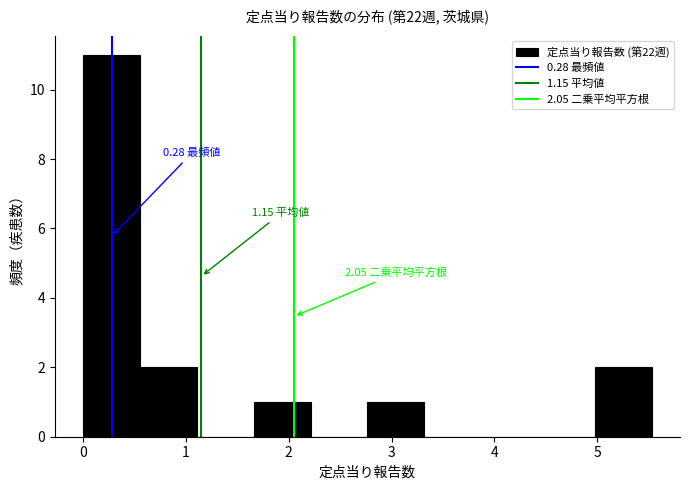

Over which range of the x-axis is the bar tallest?

0.0 to 0.6